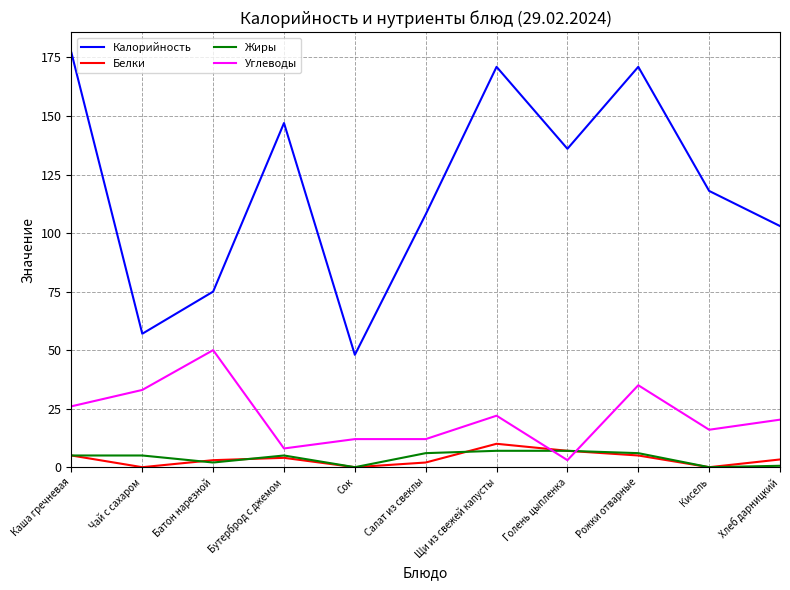

What is the approximate value of Белки at Каша гречневая?

5.0